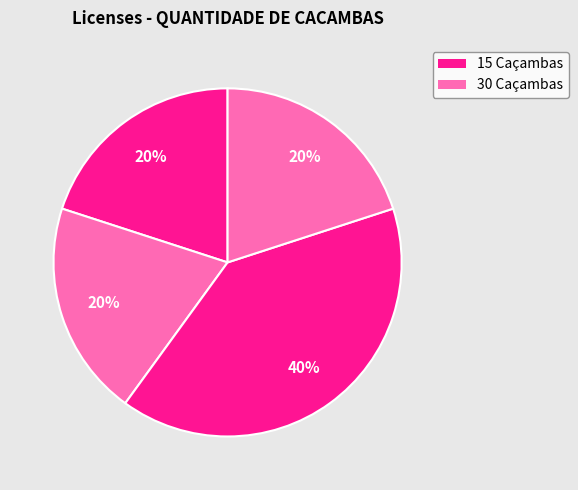

To the nearest percent, what is the difference between the largest and smallest slice percentages?

20%